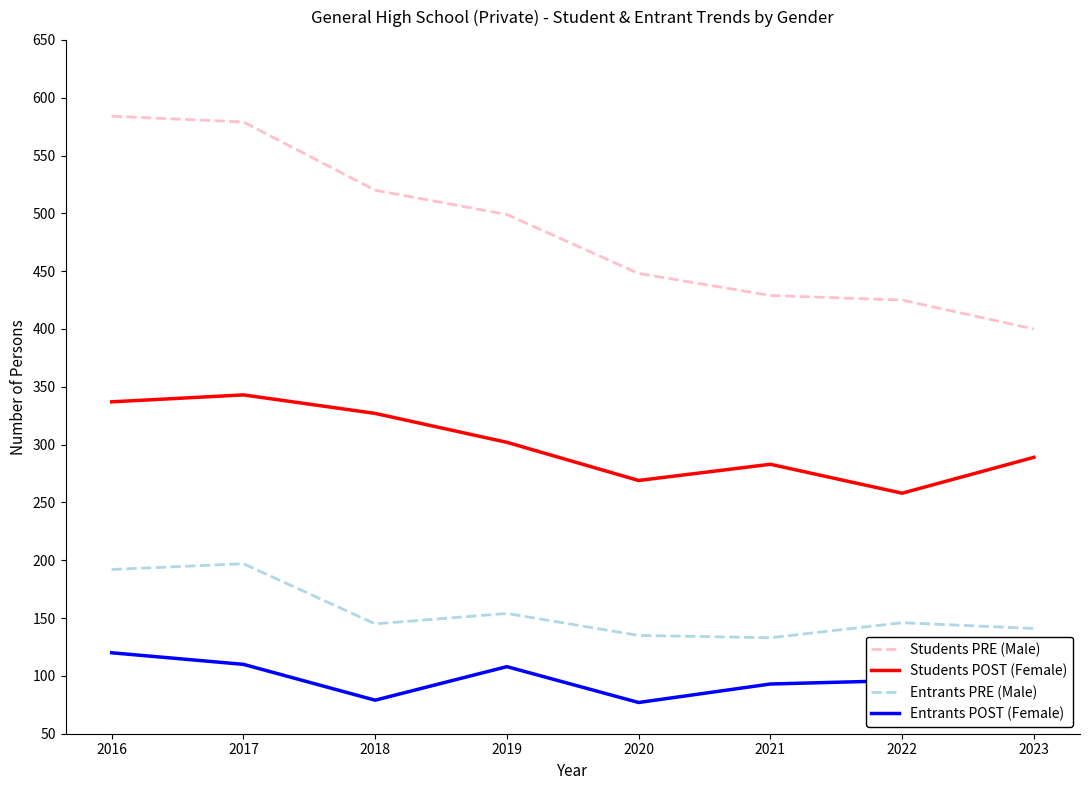

What is the sum of the Entrants PRE (Male) values at 2017 and 2020?

332